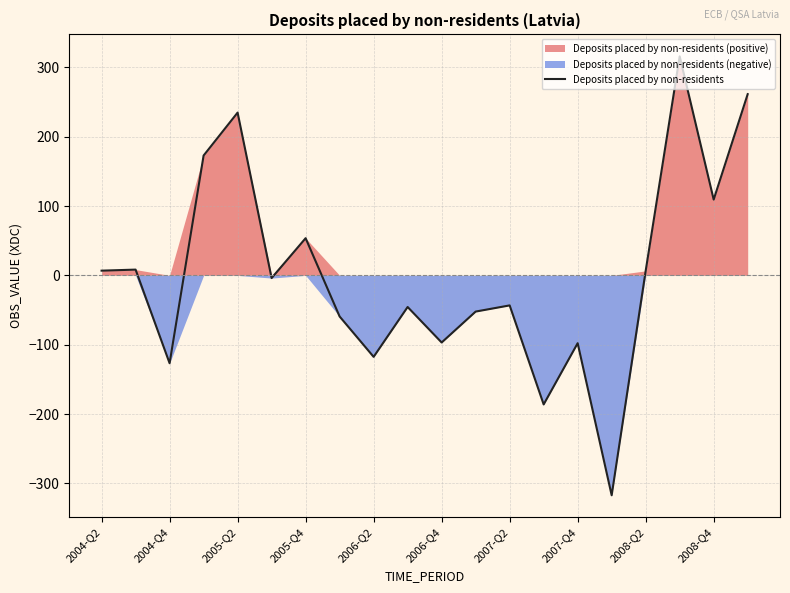

What is the maximum value for Deposits placed by non-residents?

315.8